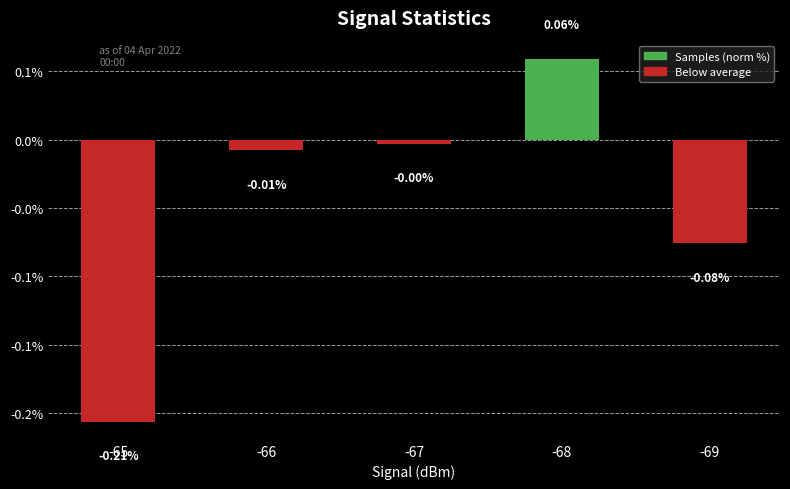

List the labels in order of value, largest first.

-68, -67, -66, -69, -65